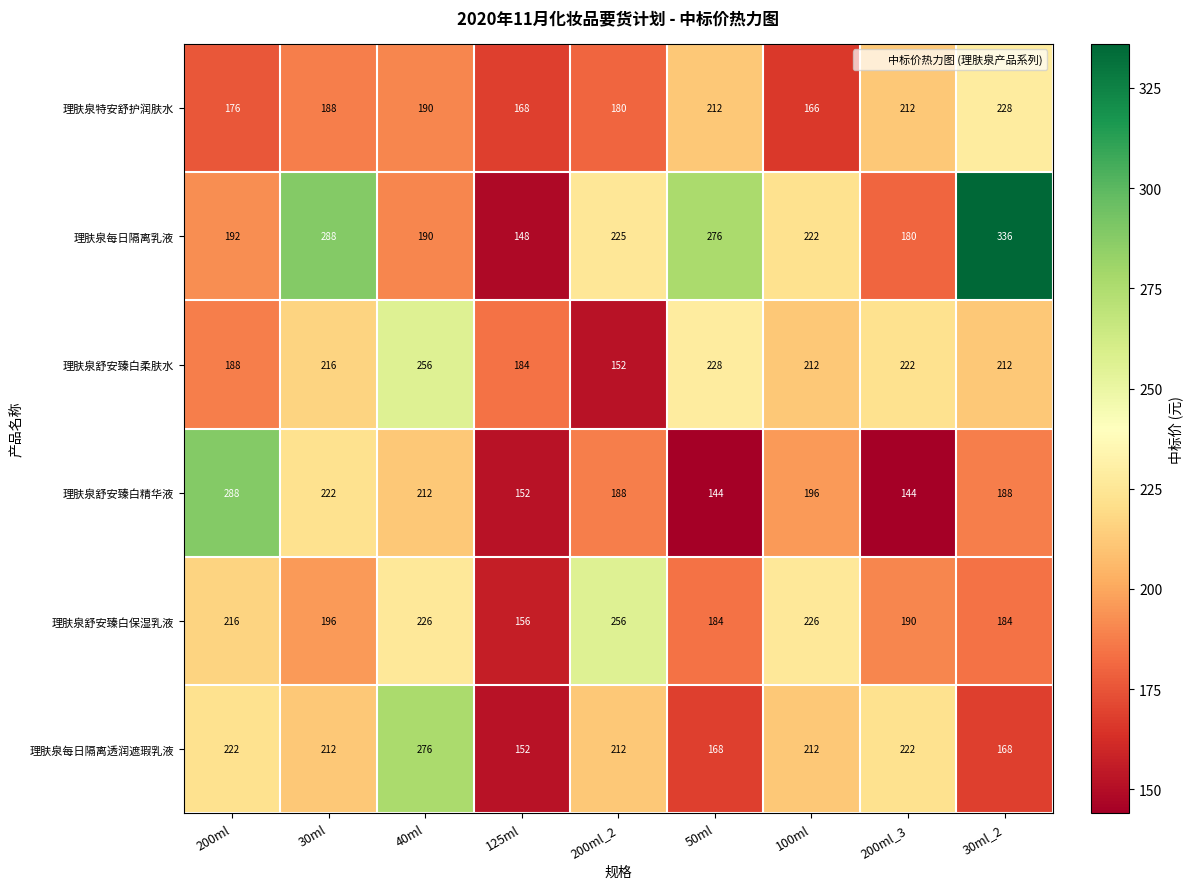

At which category does the chart reach its peak across all series?

30ml_2